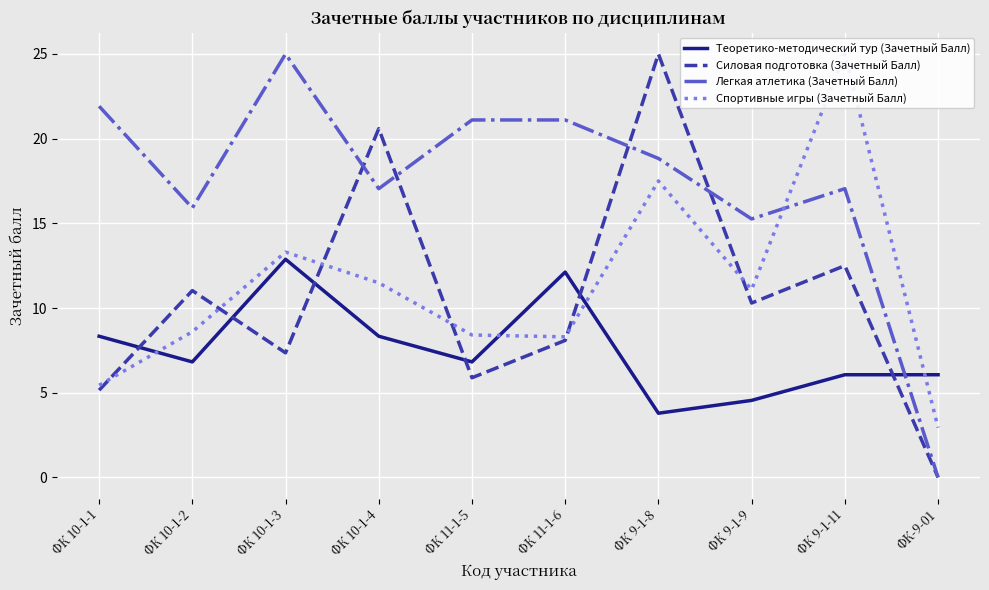

What is the value of the Силовая подготовка (Зачетный Балл) point at the 6th from the left?

8.1